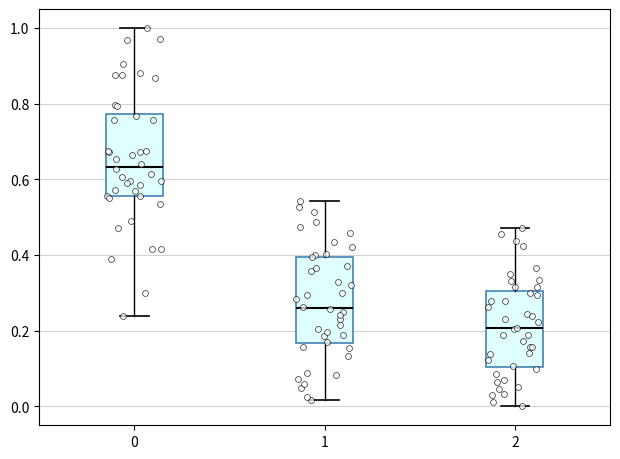

Reading left to right, transcribe this box plot: for each box, give where its median line is, the range the box spans, and where its two whiskers end, as read against the y-axis. The values are not printed on the chart, so give them approximately, as read against the axis.

0: median 0.64, box 0.56 to 0.78, whiskers 0.24 to 1.00
1: median 0.26, box 0.16 to 0.40, whiskers 0.02 to 0.54
2: median 0.20, box 0.10 to 0.30, whiskers 0.00 to 0.48